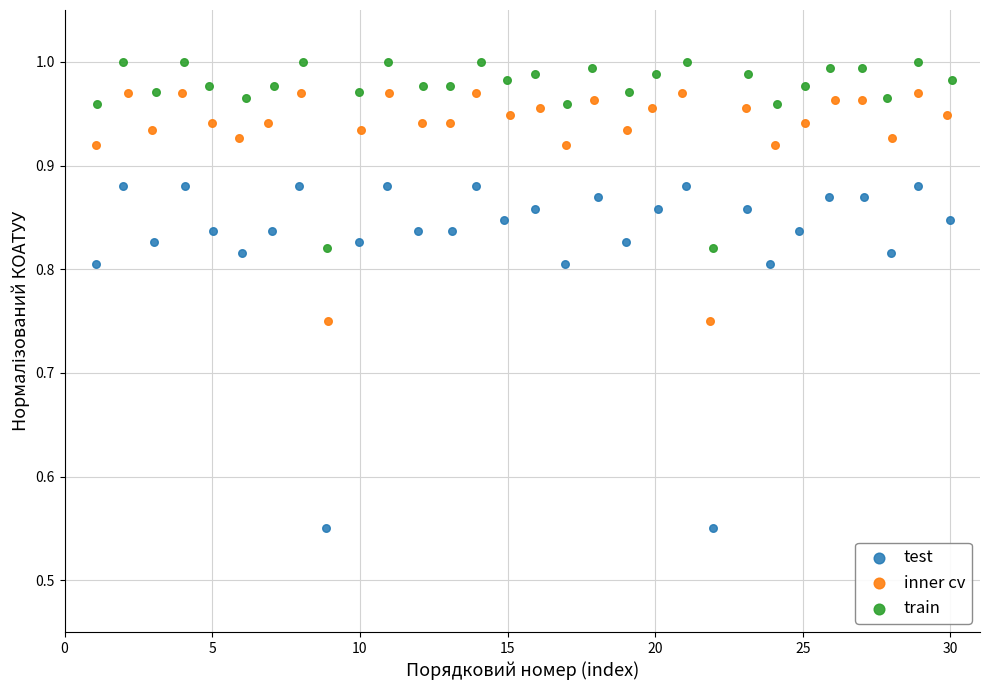

Which series contains the highest Y value?

train